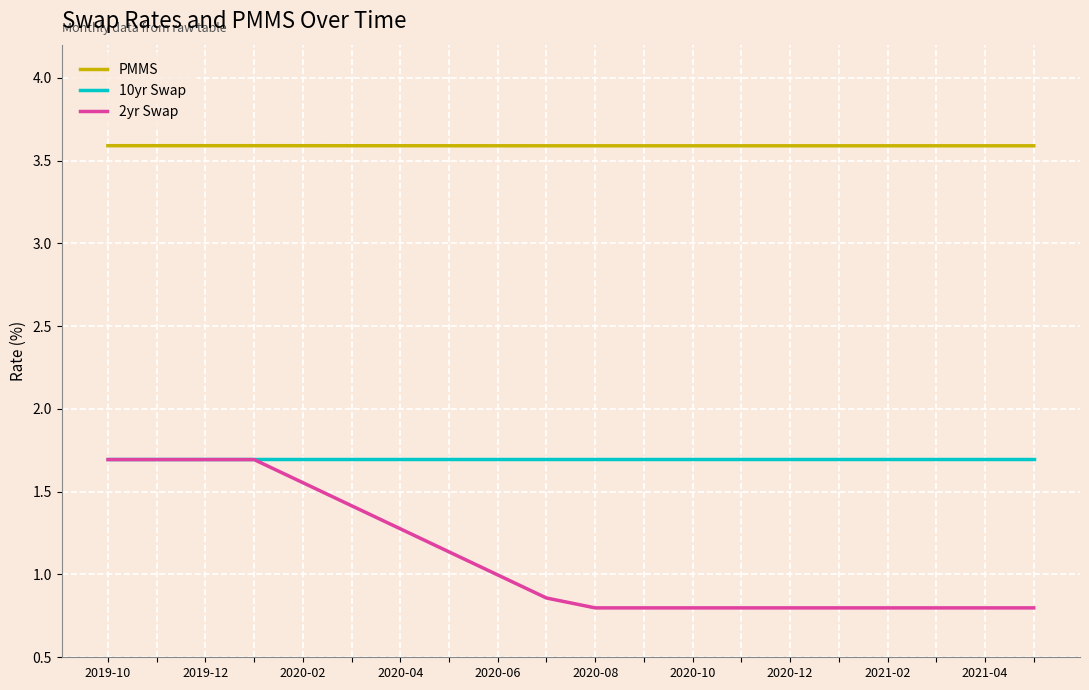

What is the maximum value for PMMS?

3.6